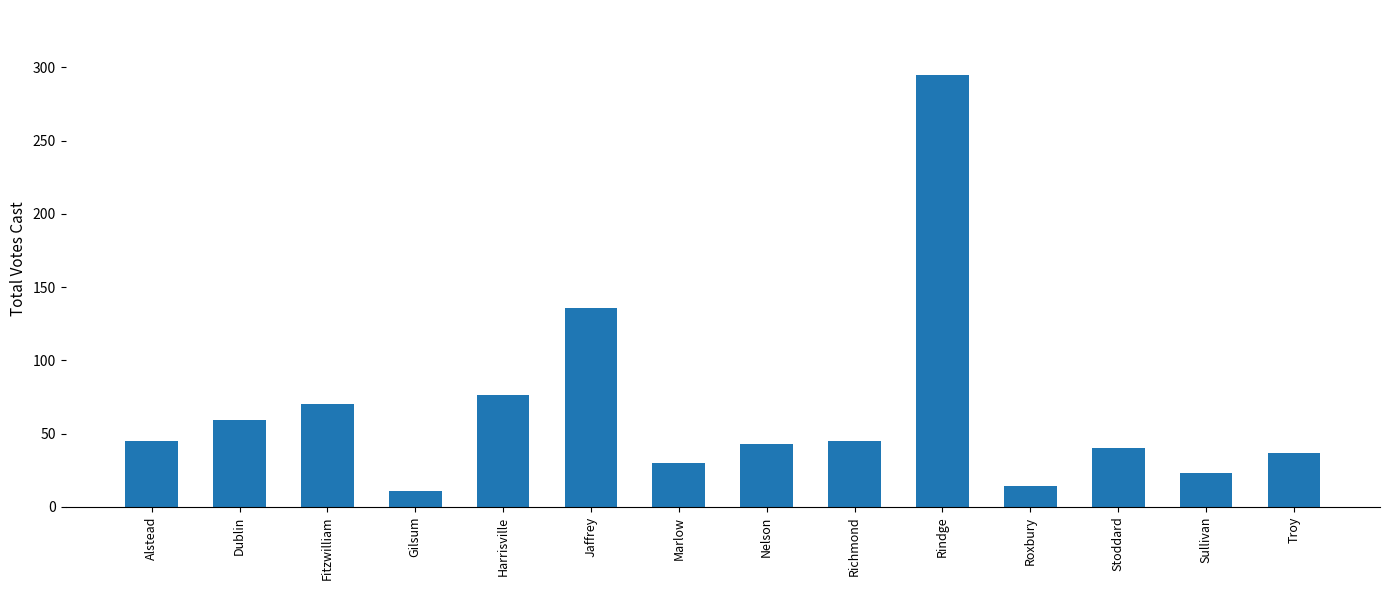

What is the smallest value displayed?

11